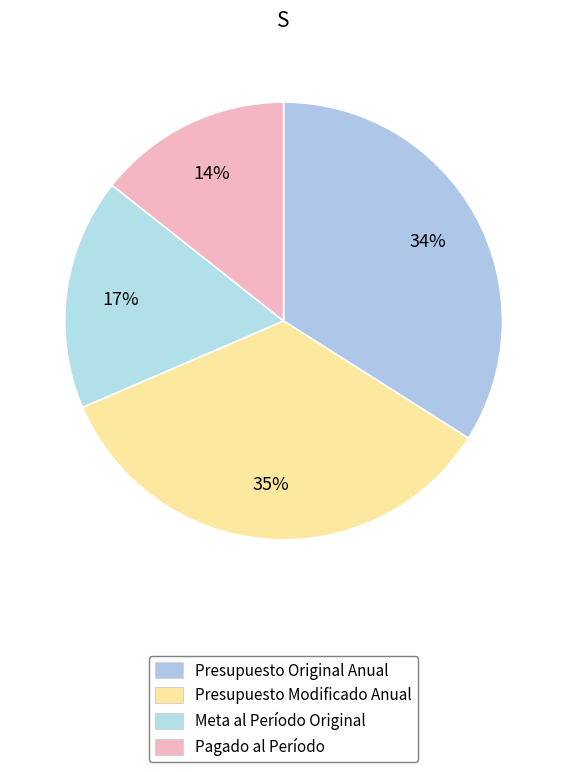

Is the sum of Presupuesto Modificado Anual and Pagado al Período greater than half?

No